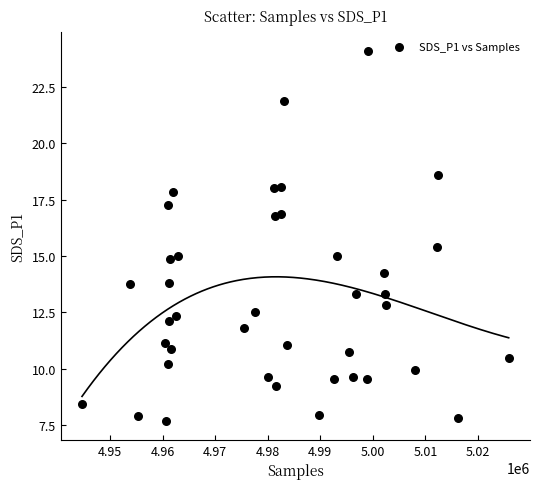

What is the range of Y values (max minus min)?

16.4